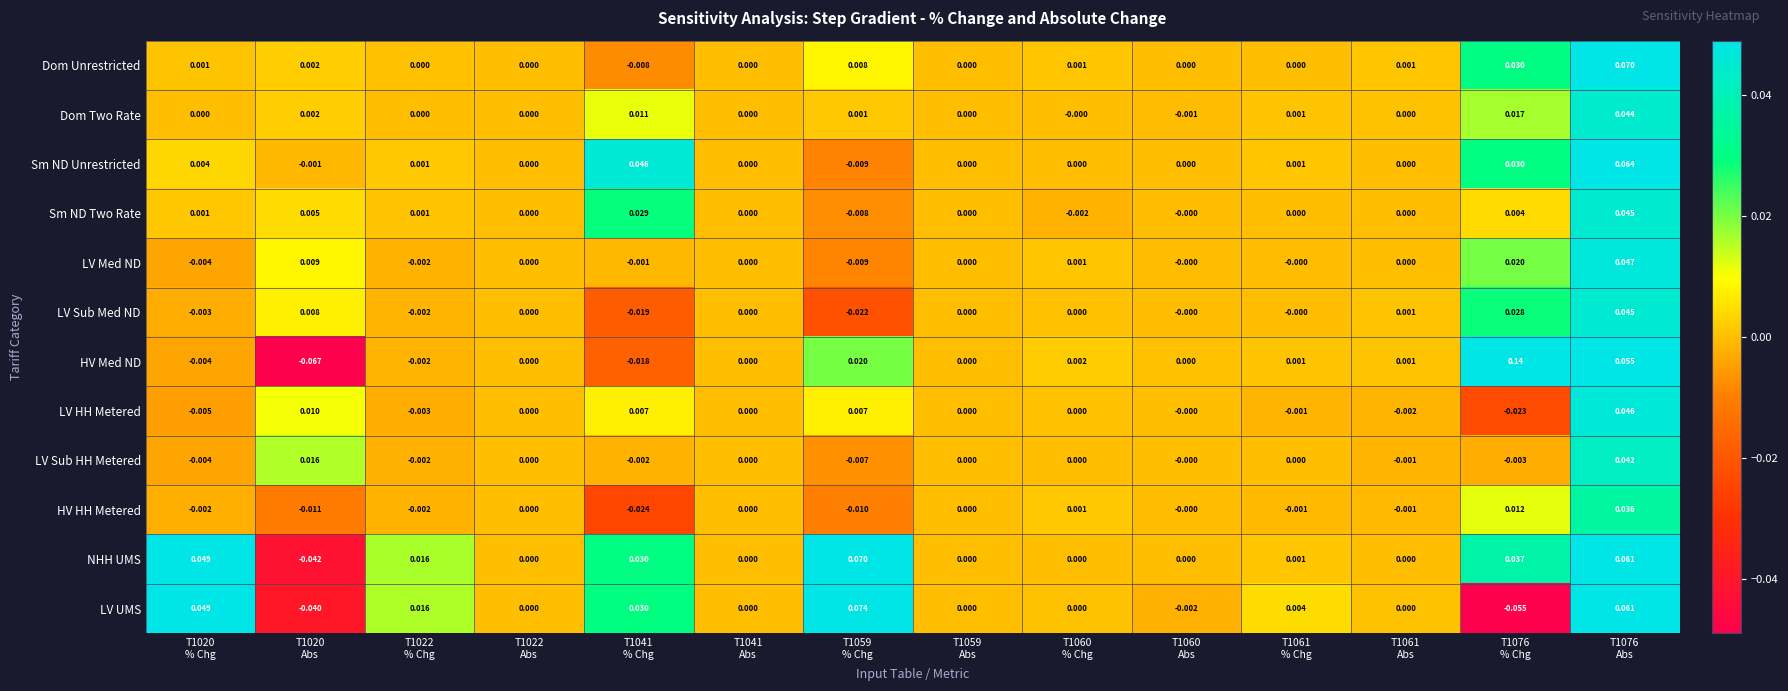

Which series has the largest range (max minus min)?

HV Med ND